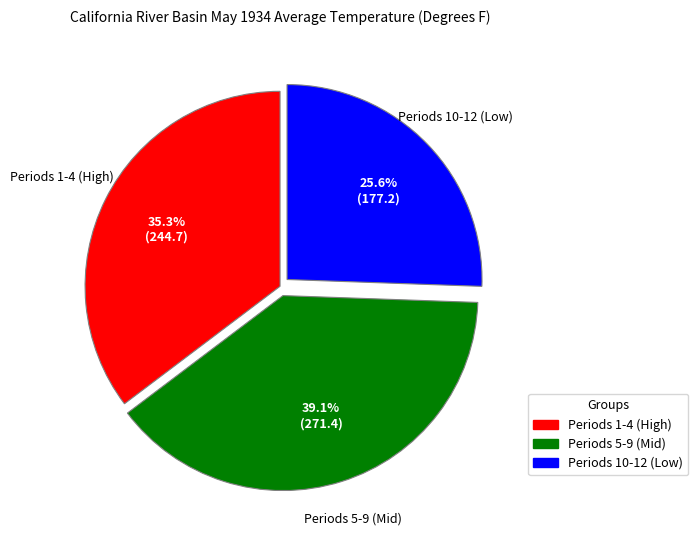

Approximately how many times larger is the value at Periods 5-9 (Mid) compared to Periods 1-4 (High)?

1.1